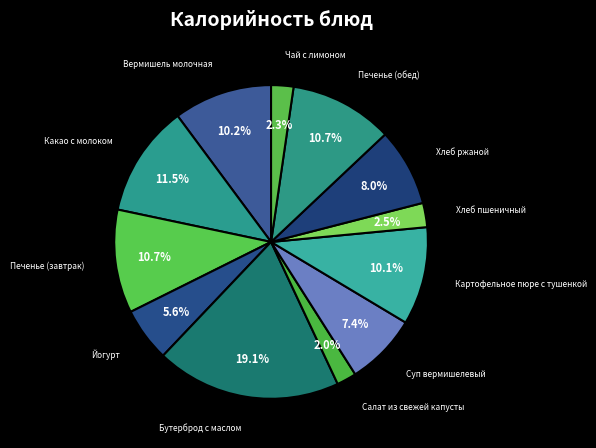

What is the largest slice in the pie chart?

Бутерброд с маслом